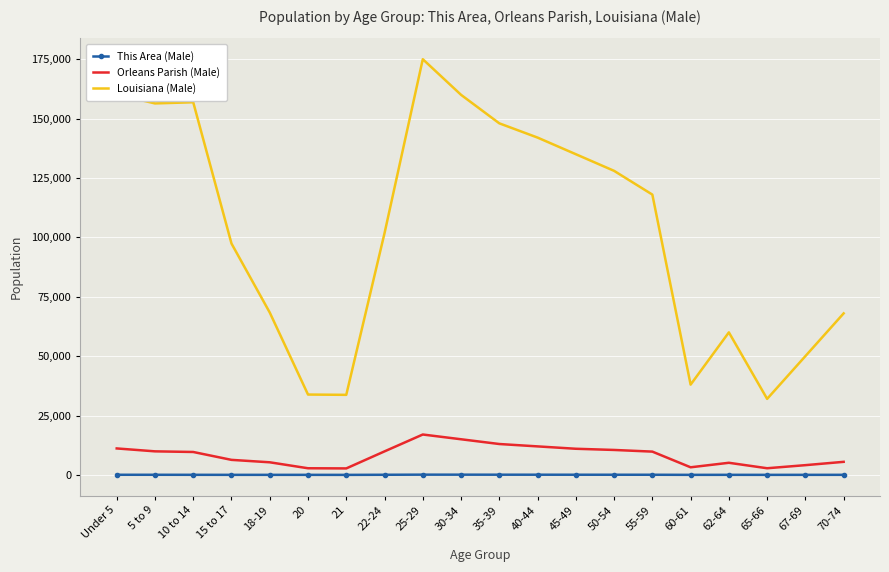

What is the difference between the Orleans Parish (Male) values at 18-19 and 35-39?

7696